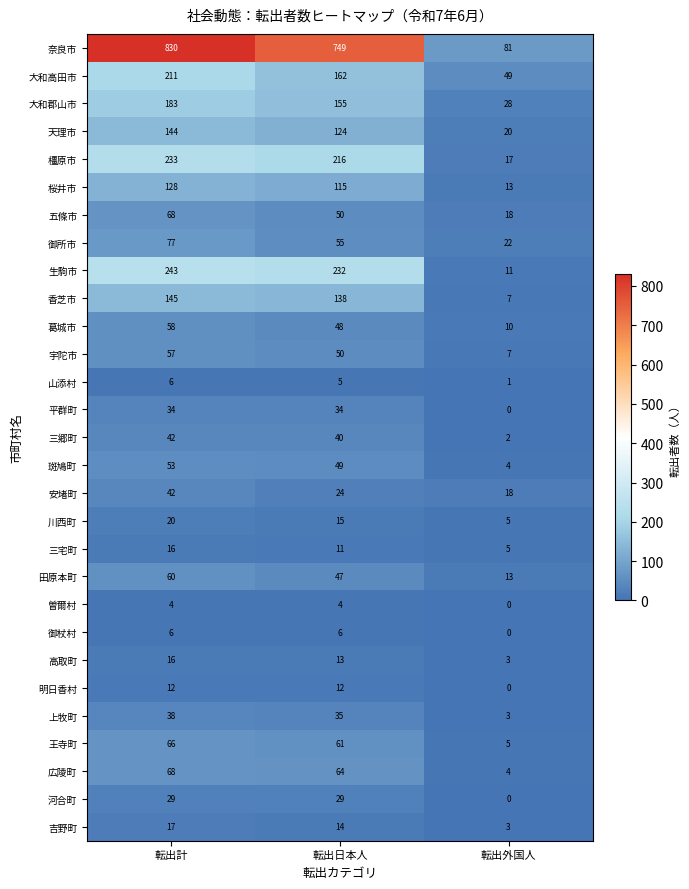

At which category does the chart reach its minimum across all series?

転出外国人